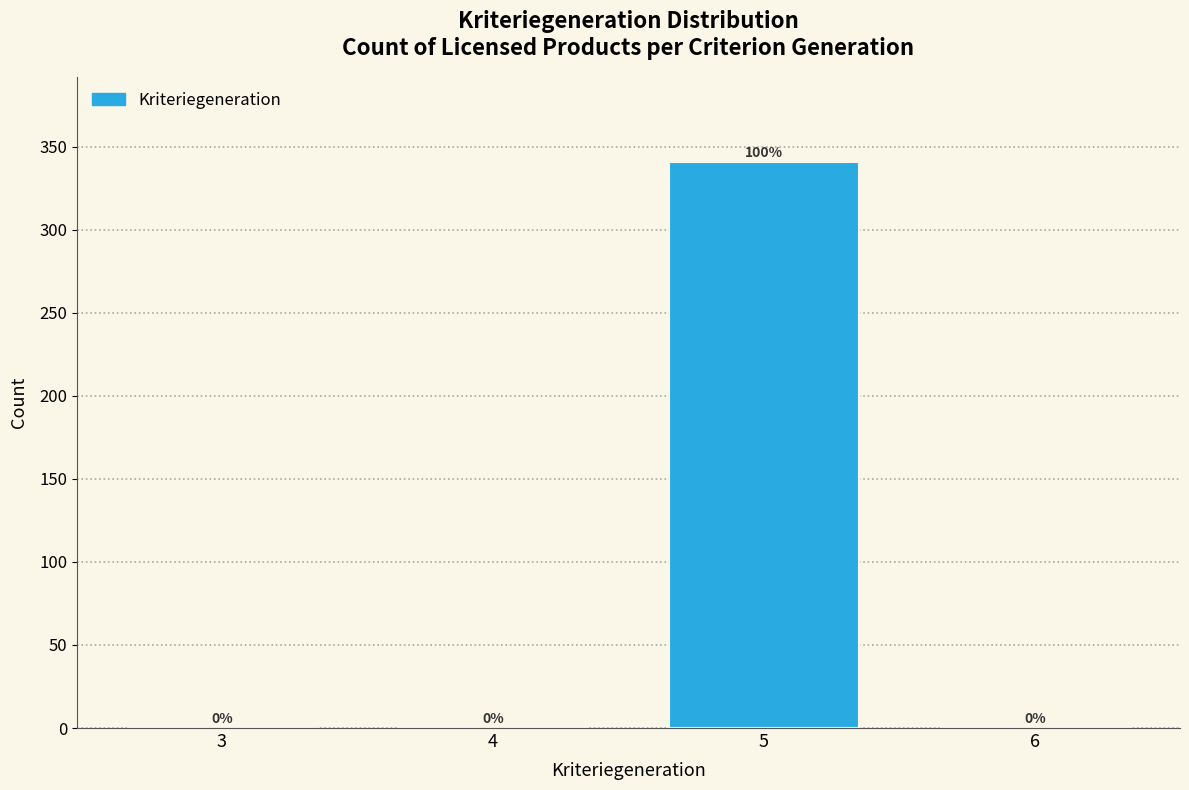

Reading left to right, extract all data points from this chart.

3=0	4=0	5=341	6=0